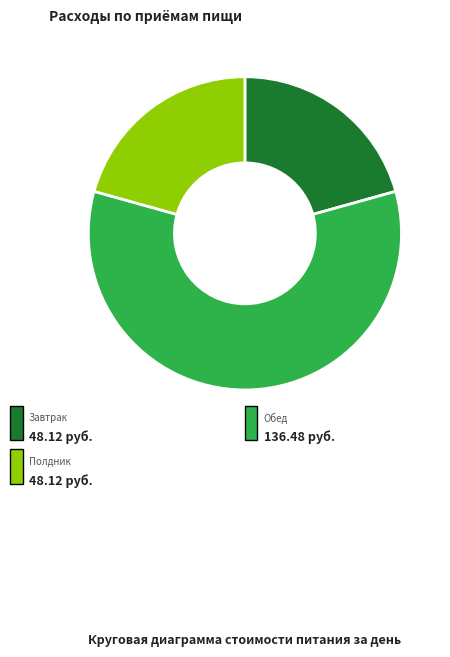

True or false: Обед accounts for 59% of the total.

True